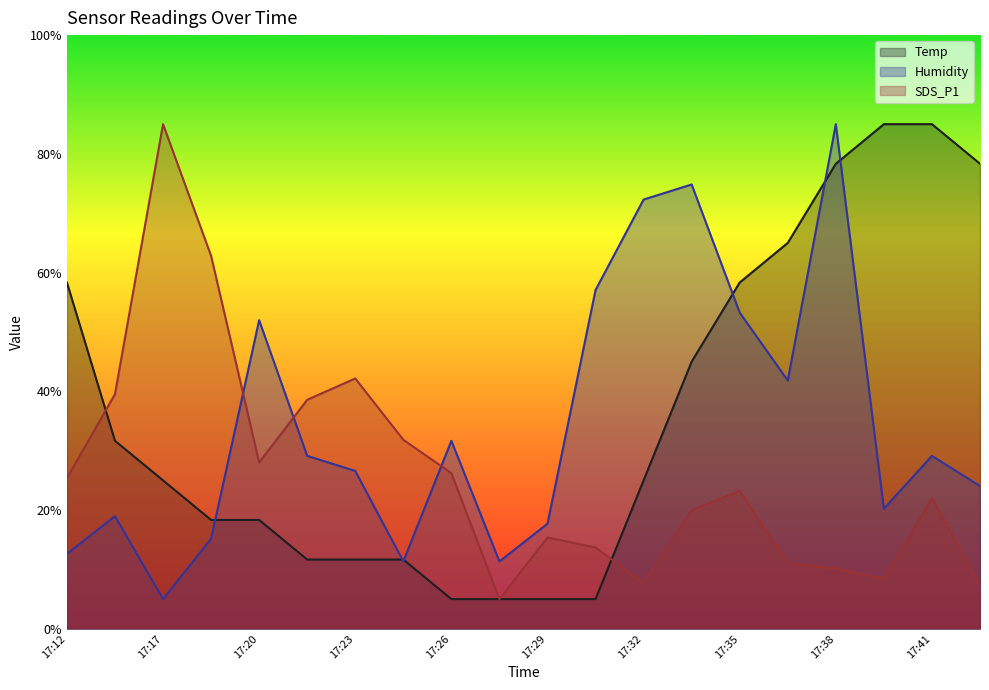

What is the average value of the Temp series?

36.3